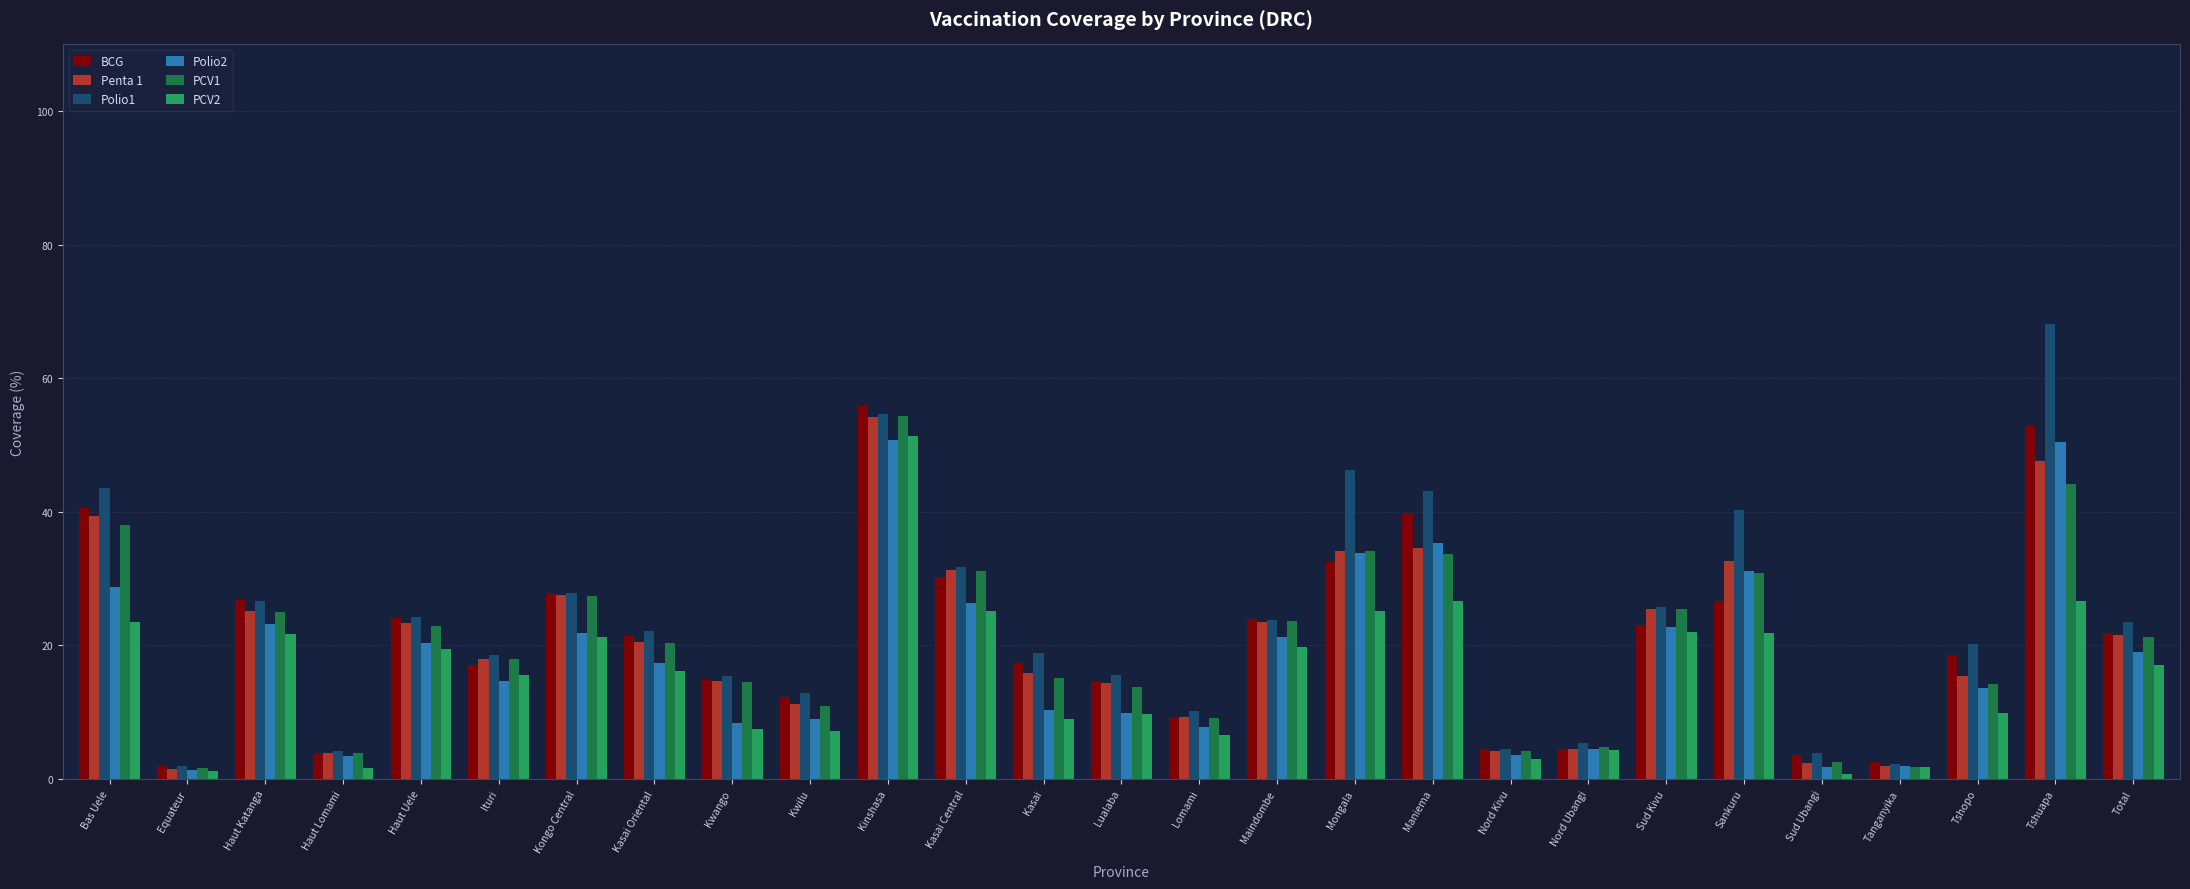

The Penta 1 series shows 21.5 at Total. True or false?

True